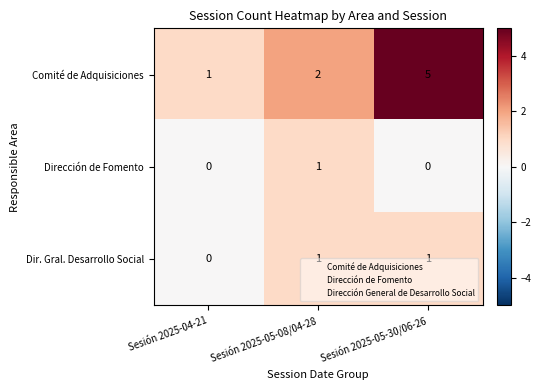

At which category is the sum across all series the highest?

Sesión 2025-05-30/06-26